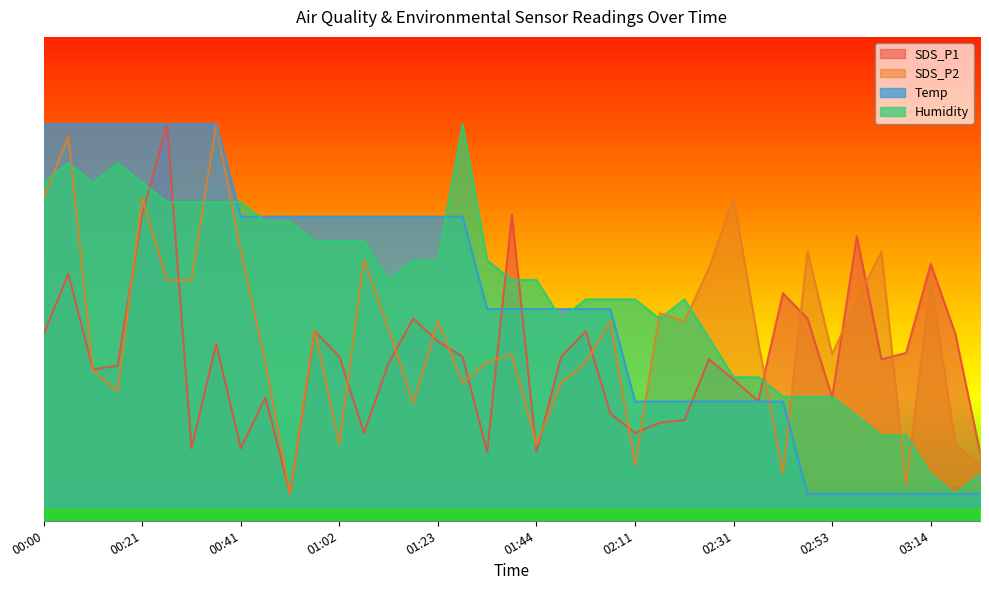

At how many categories does at least one series exceed 49?

9